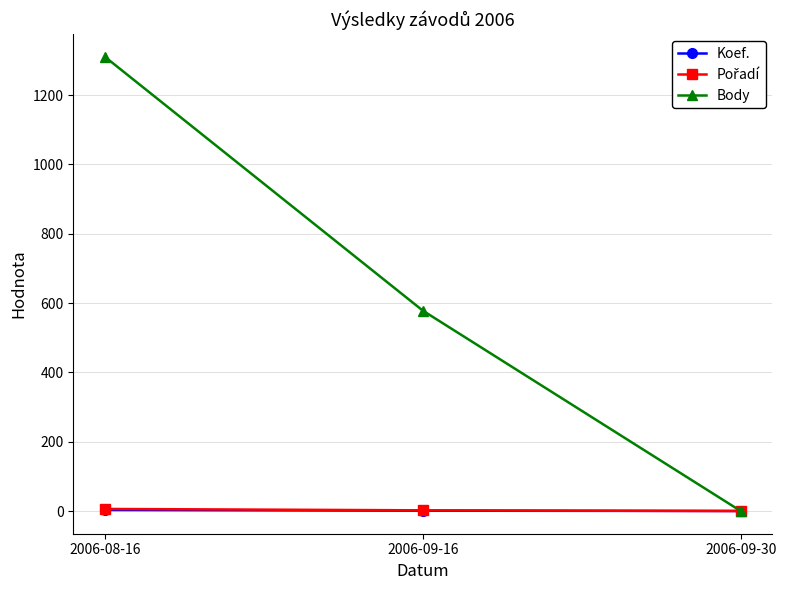

Between 2006-08-16 and 2006-09-30, which series saw the biggest shift?

Body